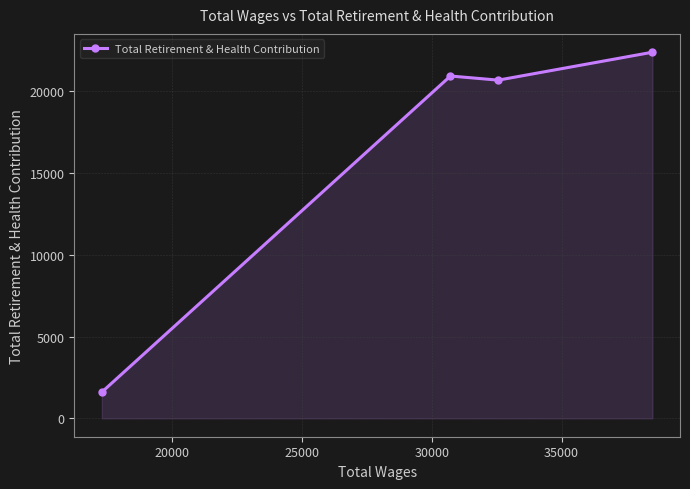

What is the value of the 4th point from the left?

22404